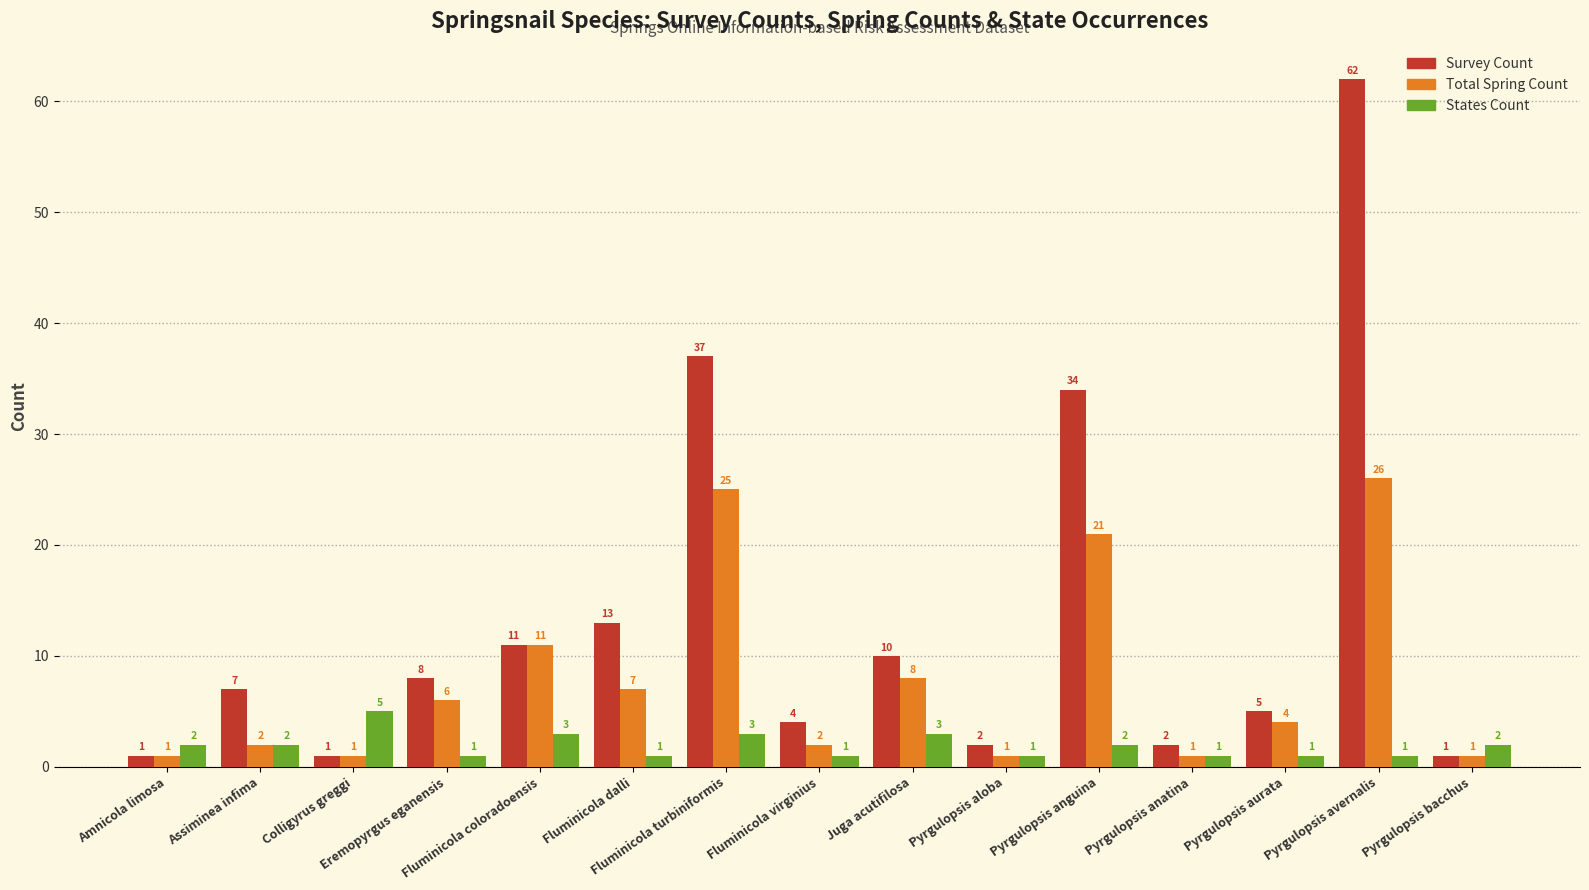

At Juga acutifilosa, list the series in order from largest to smallest.

Survey Count, Total Spring Count, States Count